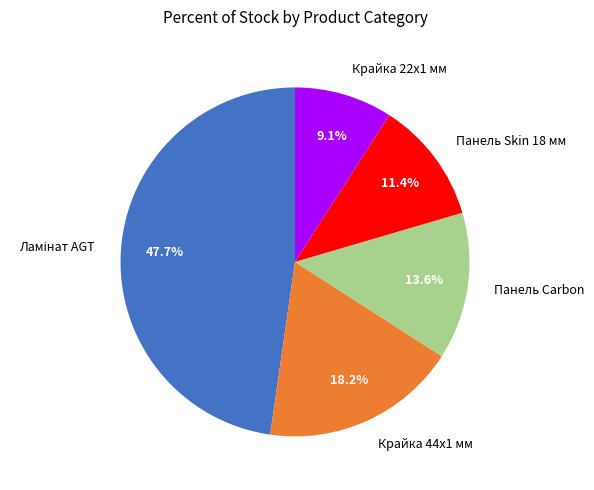

Count the number of slices in the pie.

5